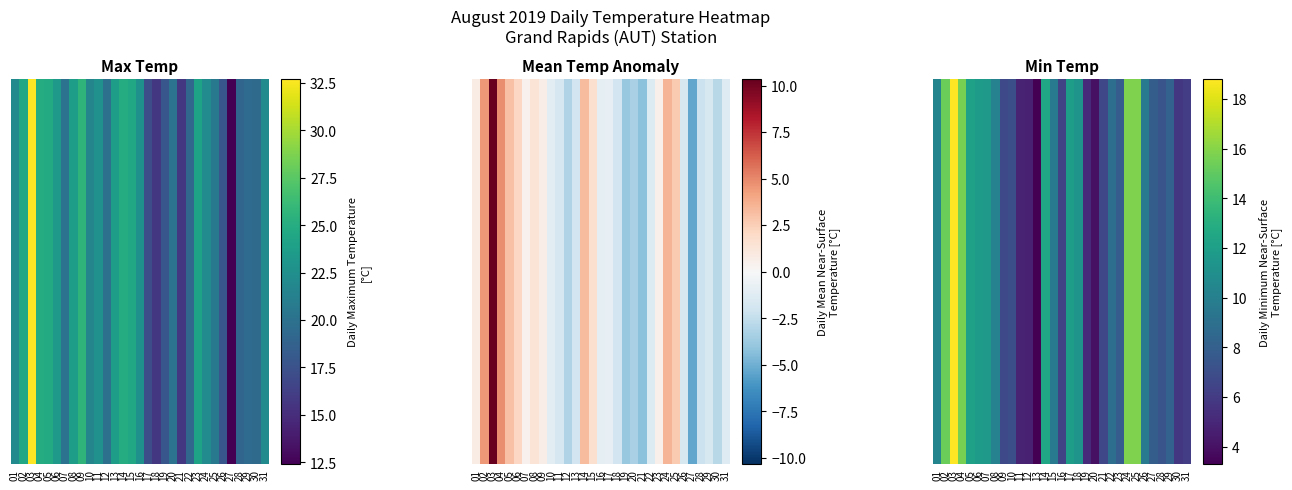

Reading right to left, transcribe all the data shown in this chart.

6.1	5.8	8.2	7.3	7.9	9.7	15.8	15.8	7.8	8.9	6.6	4.0	5.2	11.3	11.9	6.3	9.6	12.4	3.3	4.7	4.8	7.0	6.7	10.2	11.6	11.8	12.2	15.6	18.8	15.3	10.3